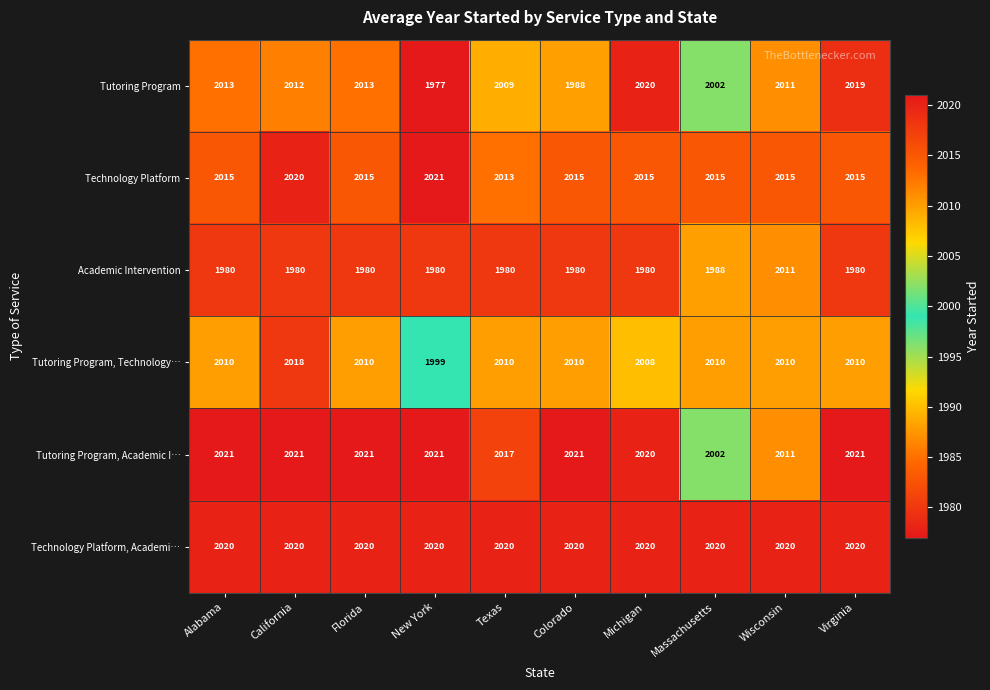

What is the spread (max minus min) of values at Texas?

40